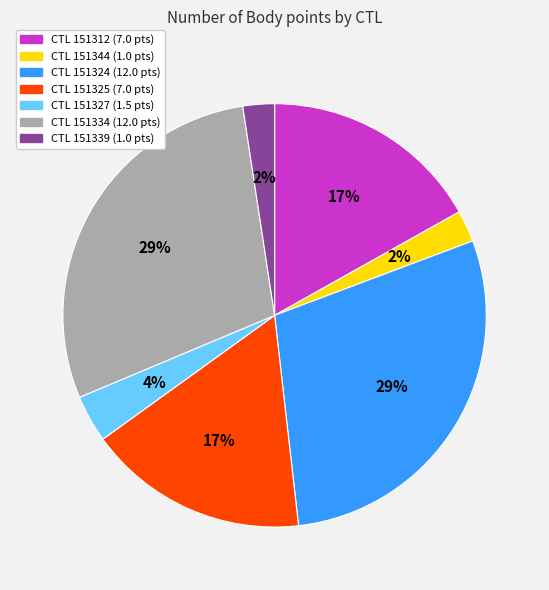

How many slices are in this pie chart?

7